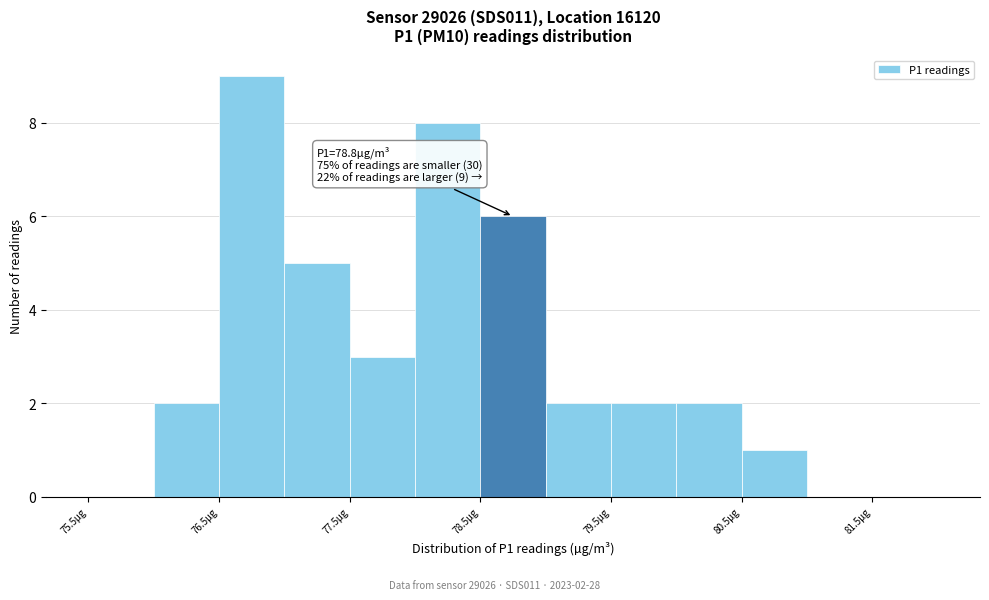

Over which range of the x-axis is the bar tallest?

76.5 to 77.0